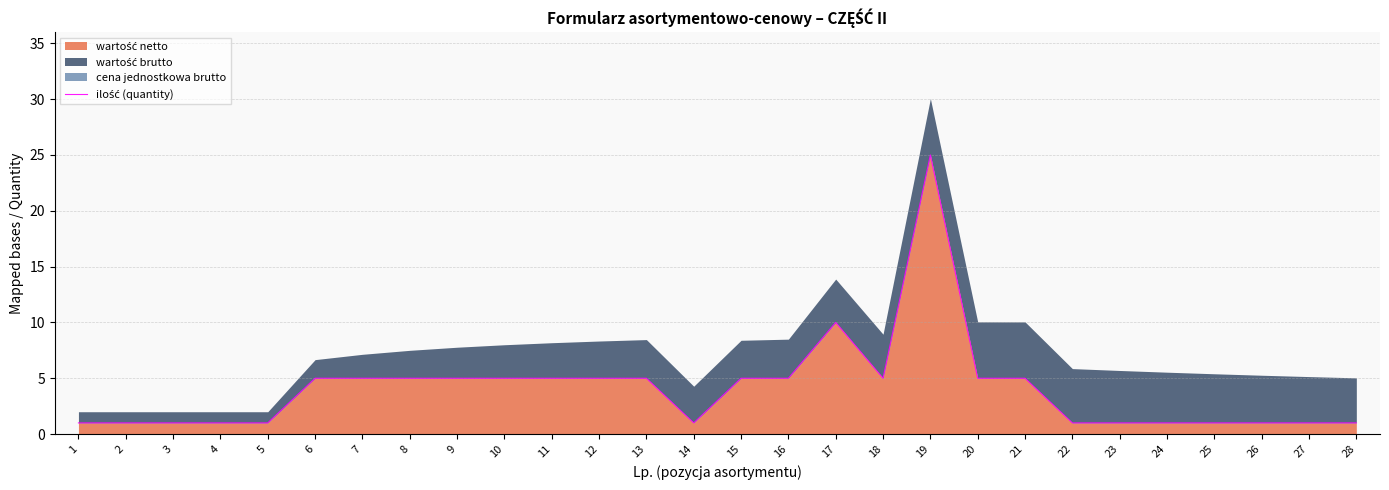

At which label is the value closest to 13?

17